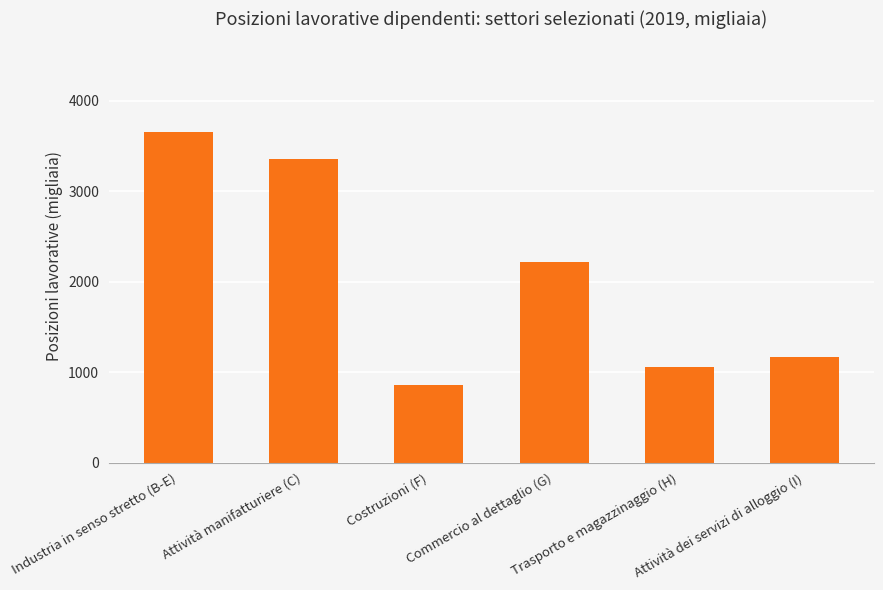

Rank the categories by value from lowest to highest.

Costruzioni (F), Trasporto e magazzinaggio (H), Attività dei servizi di alloggio (I), Commercio al dettaglio (G), Attività manifatturiere (C), Industria in senso stretto (B-E)